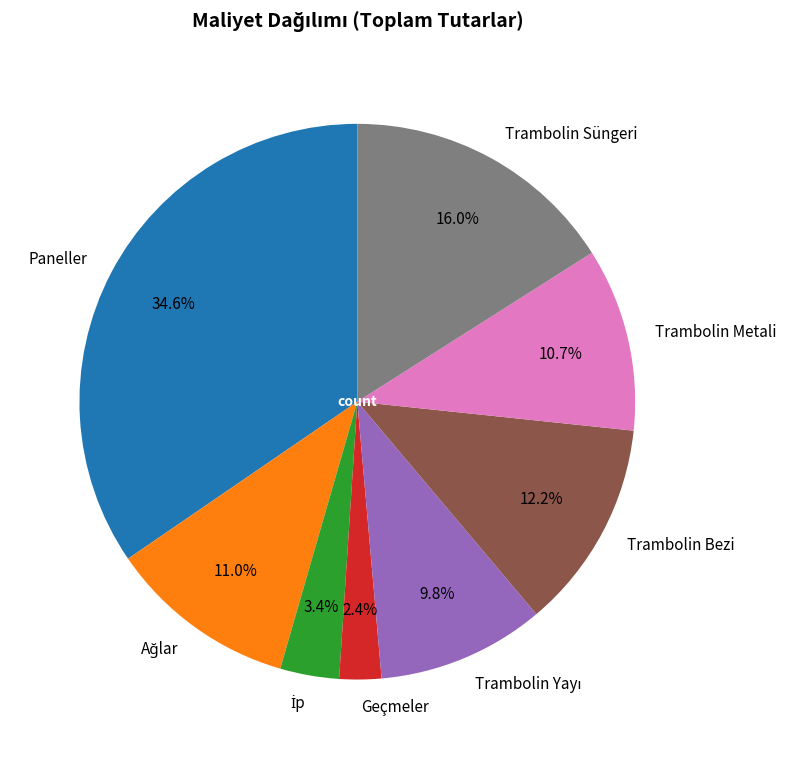

What is the smallest slice in the pie chart?

Geçmeler